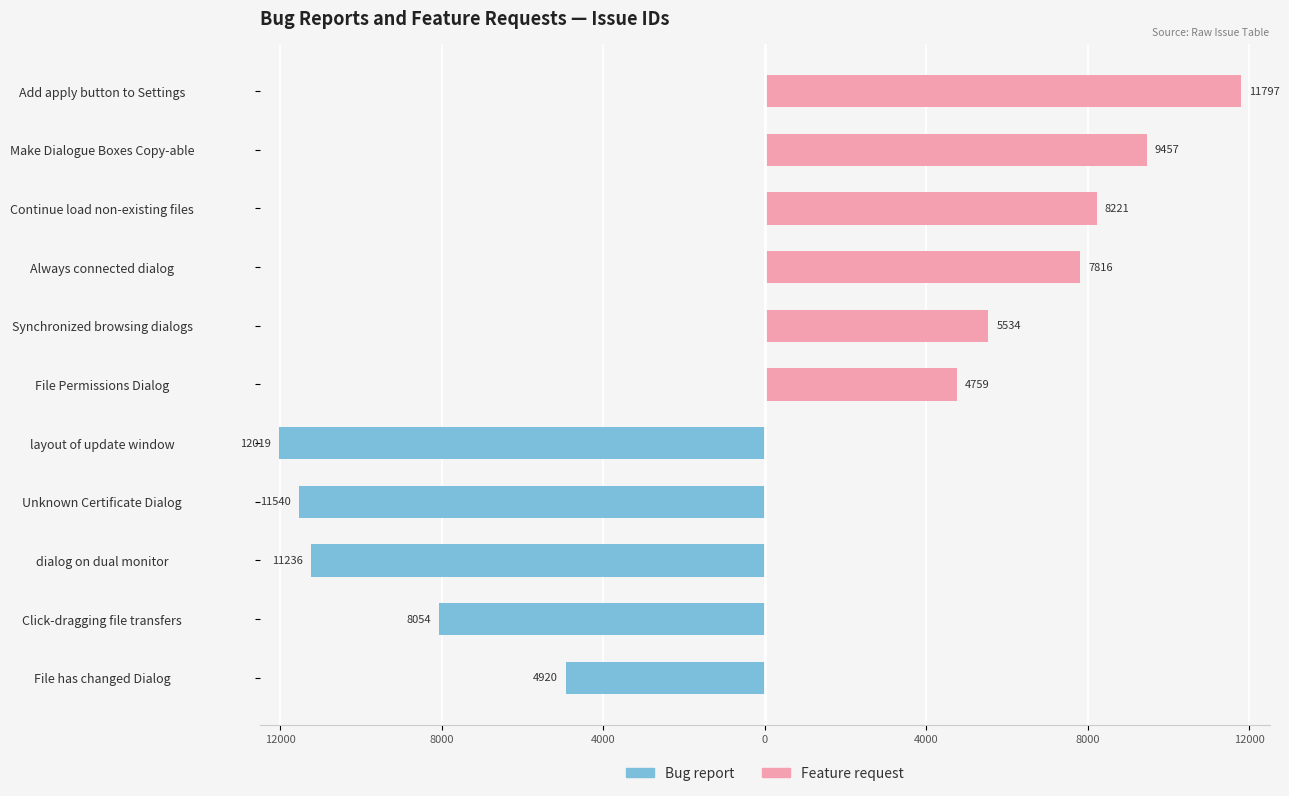

Between dialog on dual monitor and File Permissions Dialog, which is larger?

File Permissions Dialog